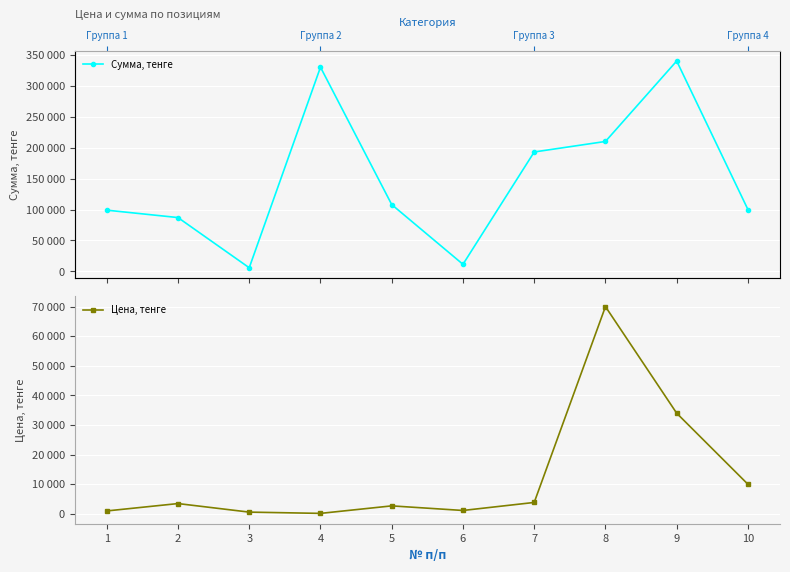

True or false: Цена, тенге has more than 0 interior local peaks.

True